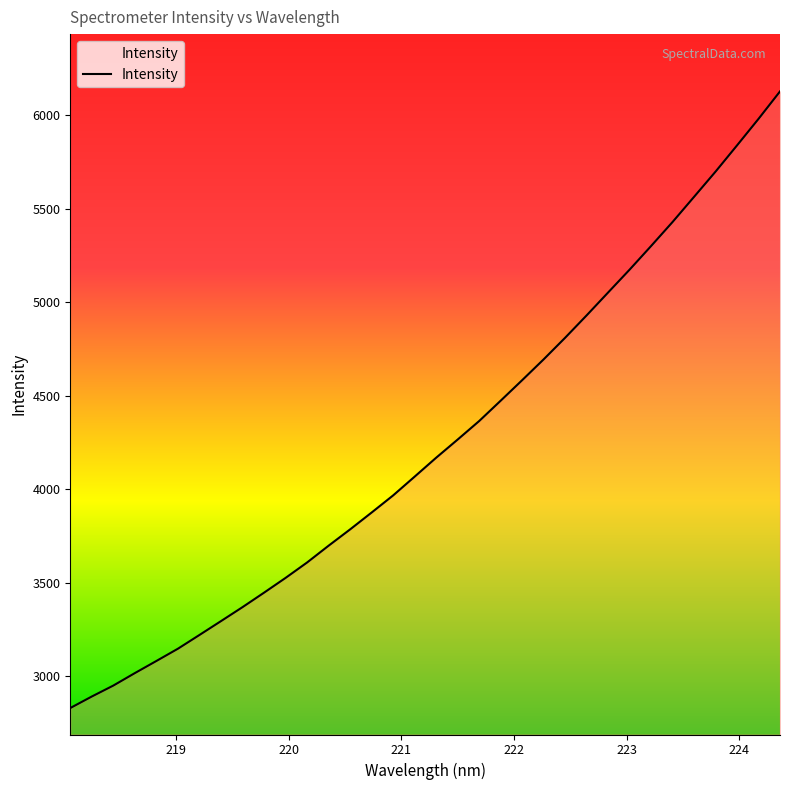

What is the difference between the maximum and minimum values?

3297.1